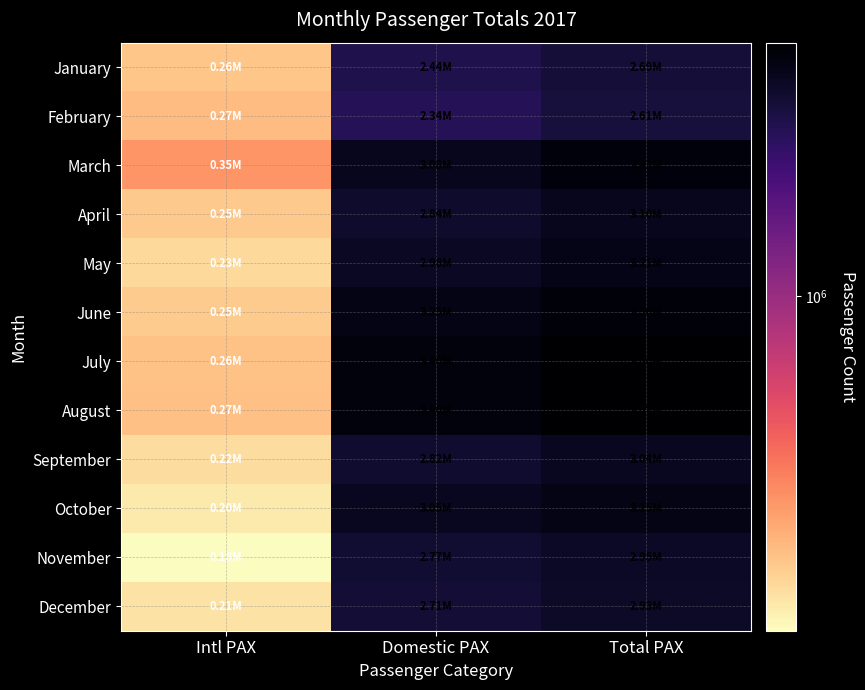

Rank the series at Domestic PAX from highest to lowest value.

August, July, June, March, October, May, April, September, November, December, January, February